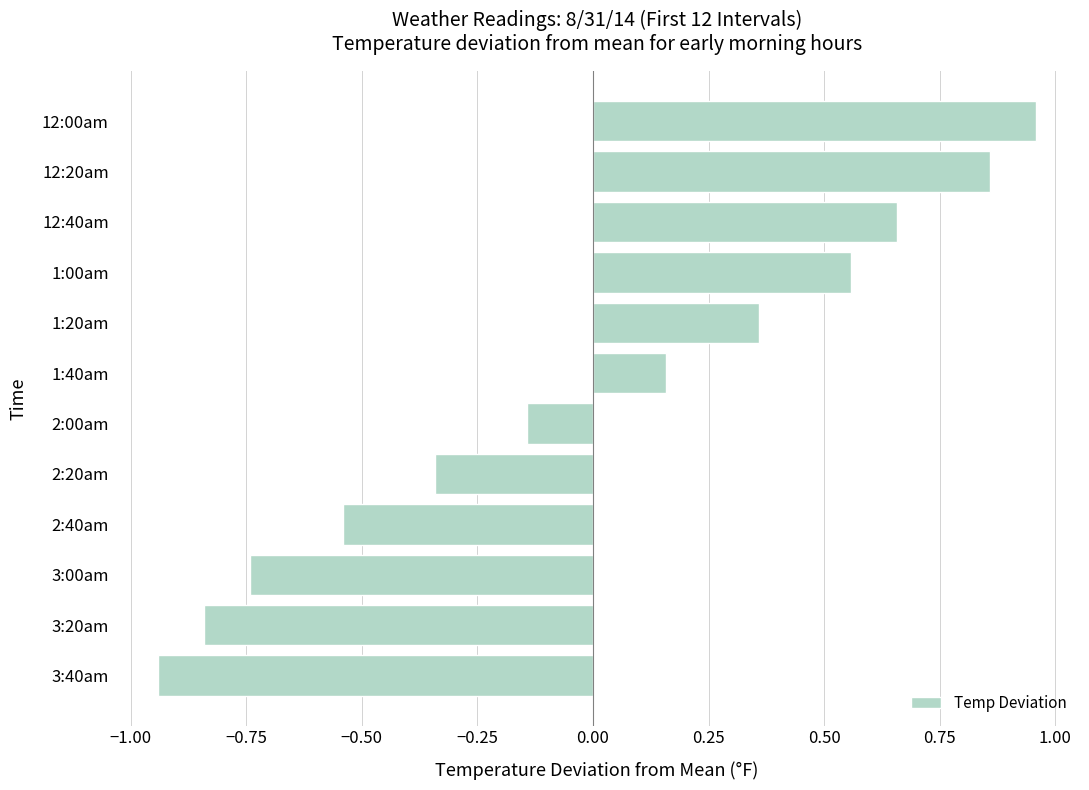

Rank the categories by value from highest to lowest.

12:00am, 12:20am, 12:40am, 1:00am, 1:20am, 1:40am, 2:00am, 2:20am, 2:40am, 3:00am, 3:20am, 3:40am